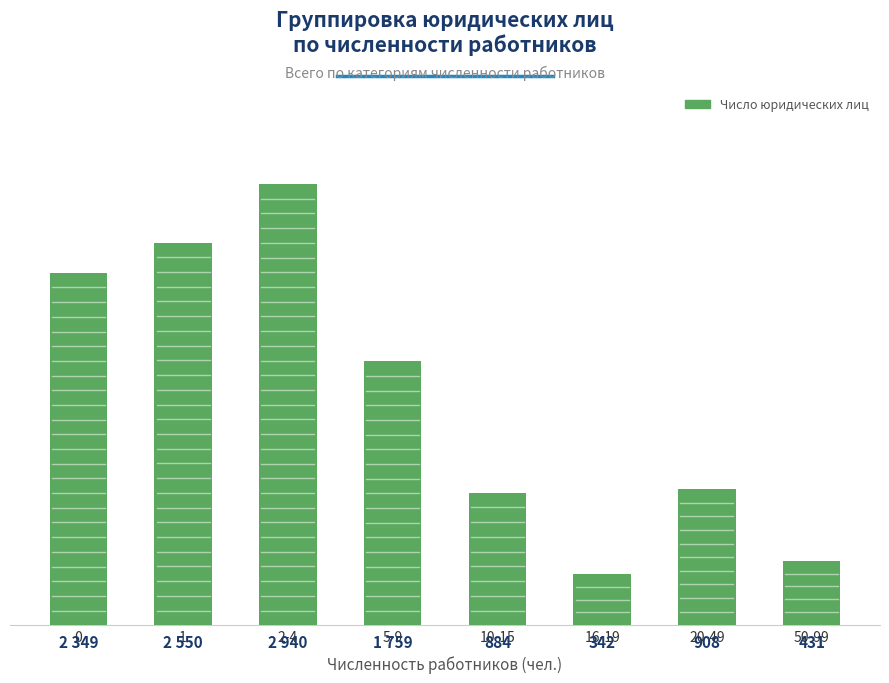

Which has a higher value, 20-49 or 50-99?

20-49